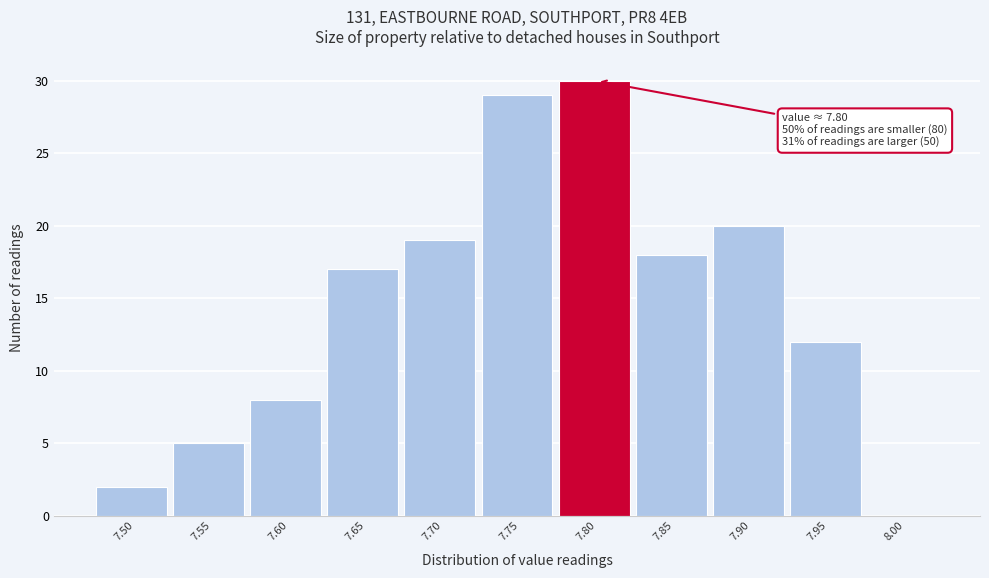

Reading left to right, transcribe all the data shown in this chart.

7.50=2	7.55=5	7.60=8	7.65=17	7.70=19	7.75=29	7.80=30	7.85=18	7.90=20	7.95=12	8.00=0